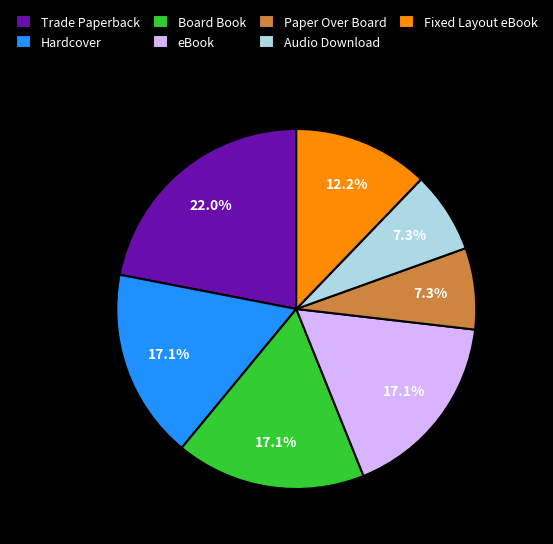

To the nearest percent, what is the combined percentage of eBook and Paper Over Board?

24%